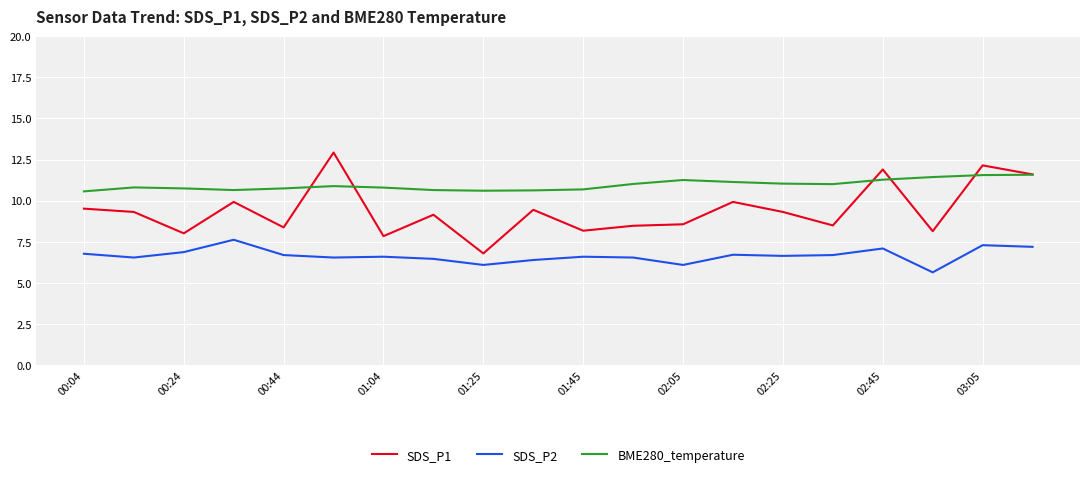

Which series has the largest range (max minus min)?

SDS_P1